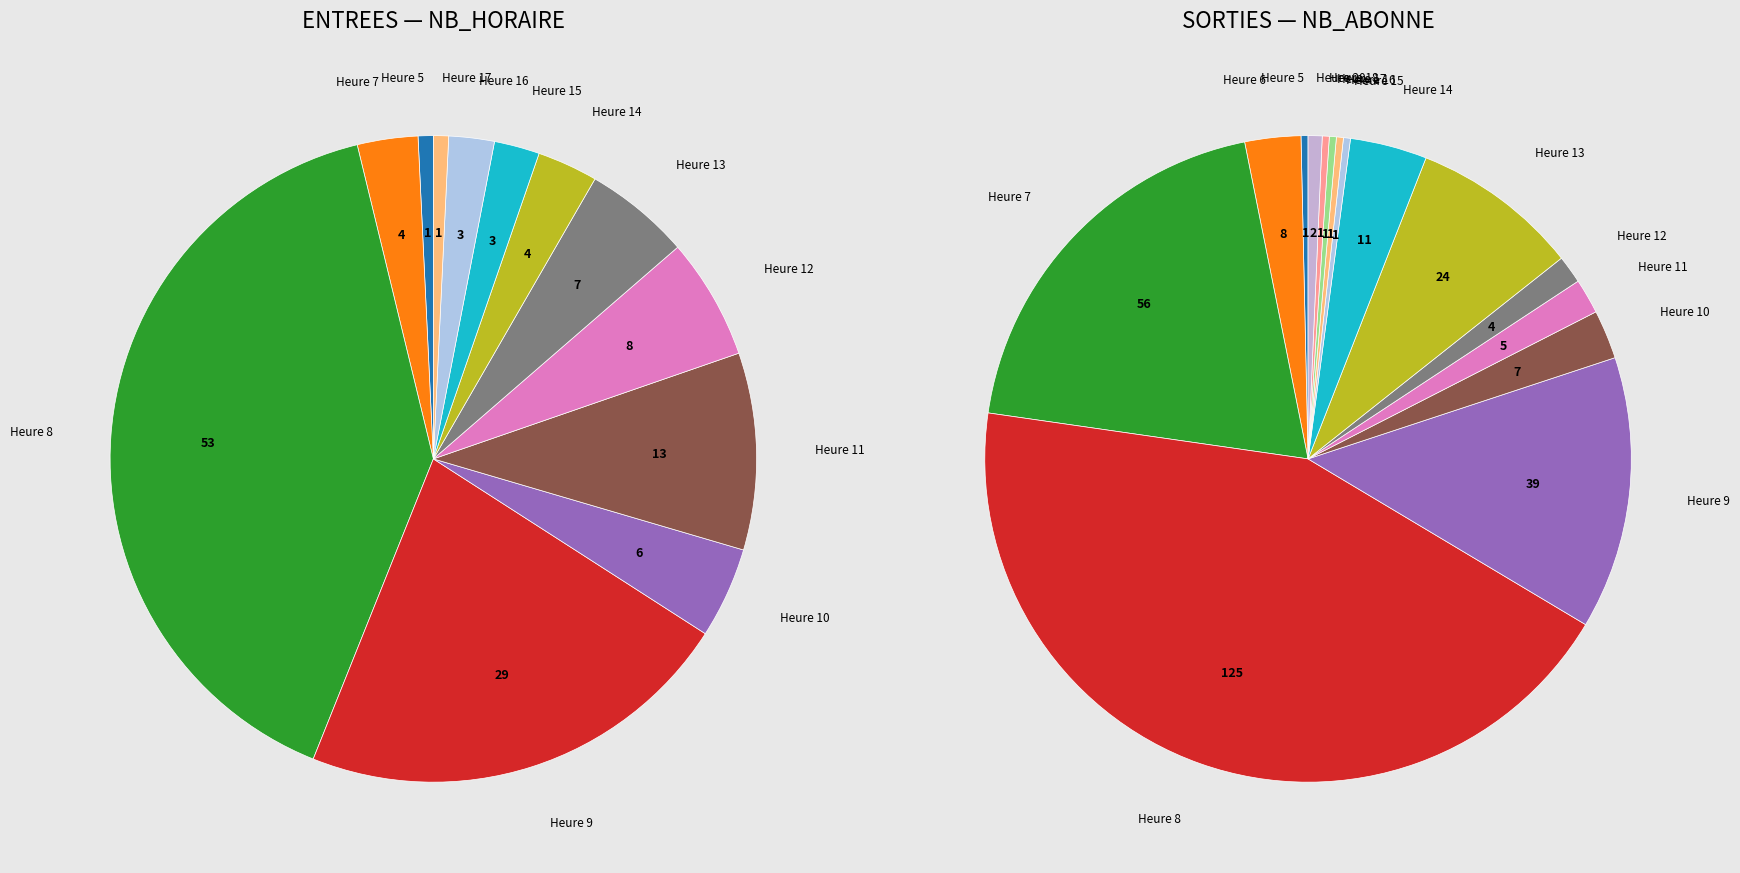

What portion of the pie excludes 10?

95.5%